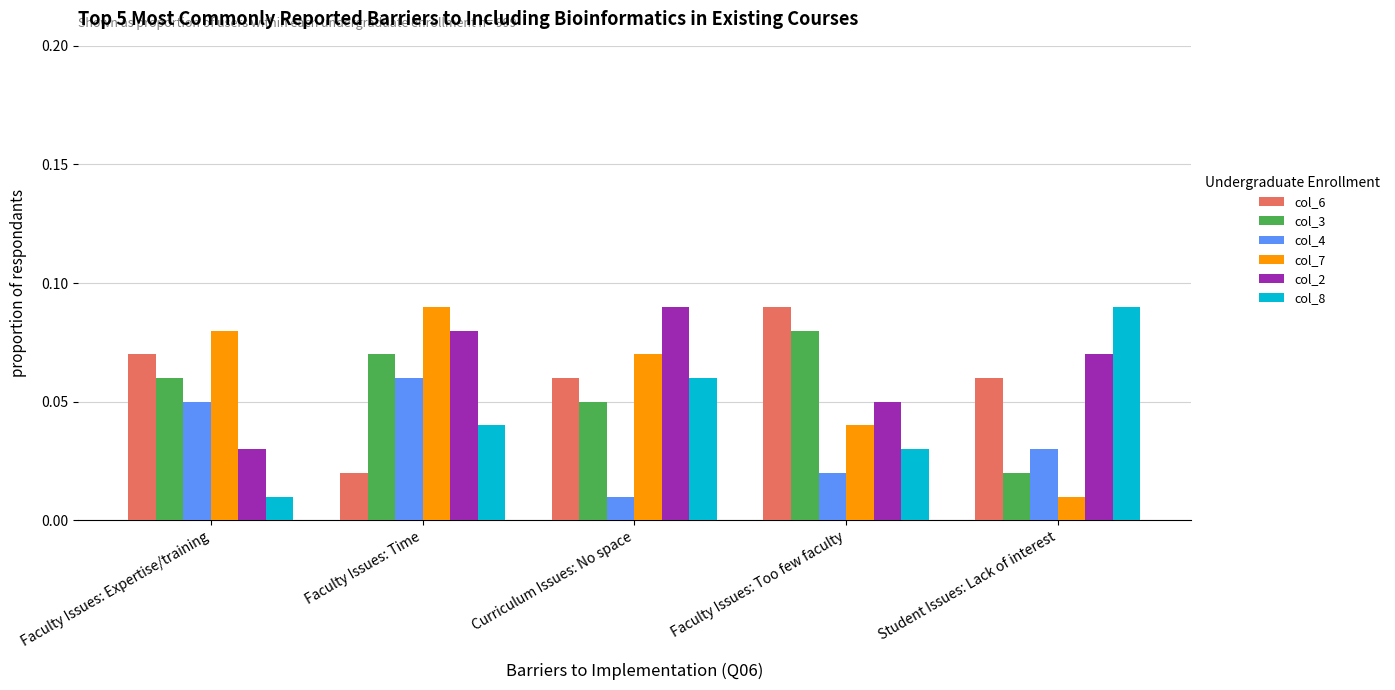

How many col_7 values are between 0 and 1?

5